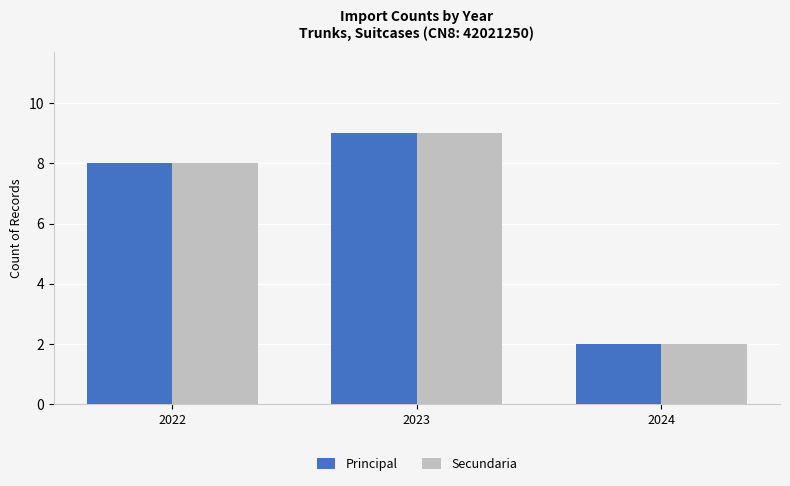

How many groups of bars are there?

3